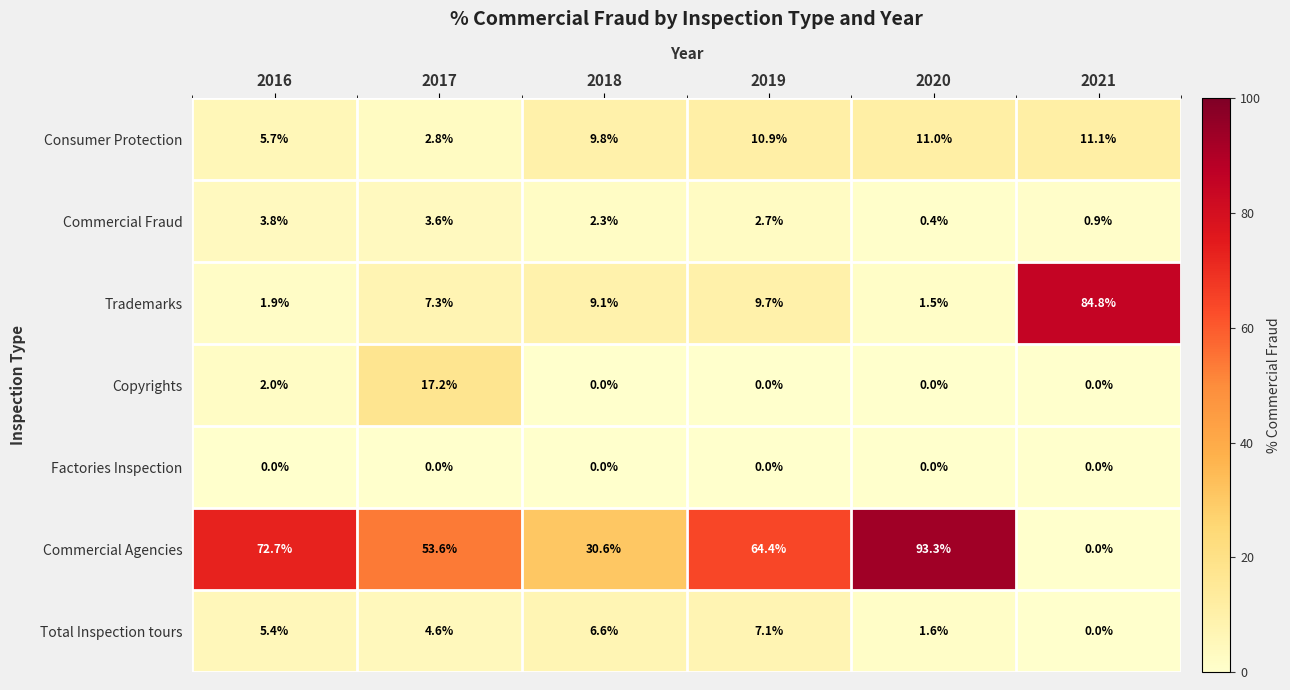

Where does the Commercial Agencies series first go above 64?

2016